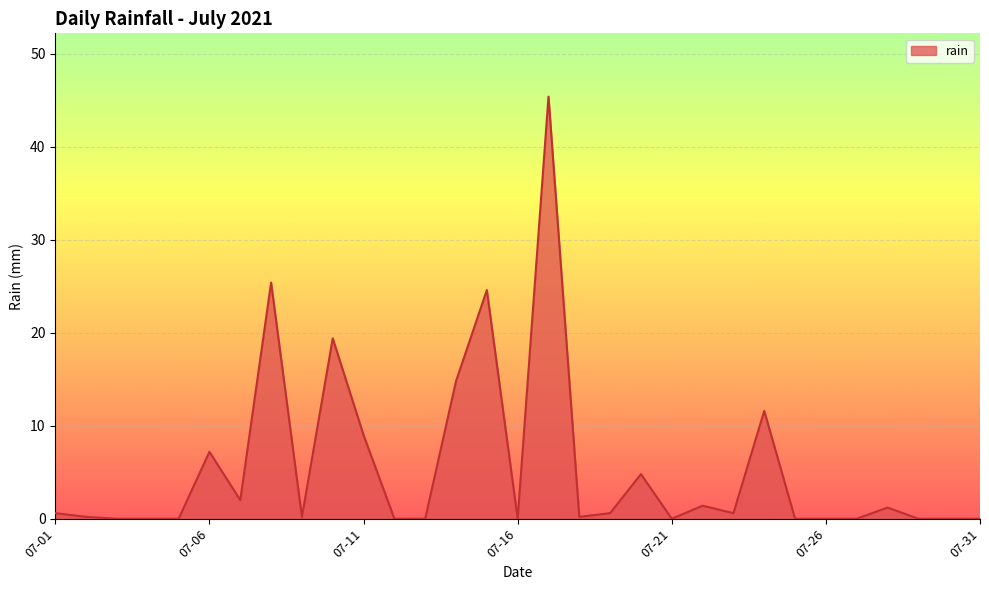

What is the difference between the maximum and minimum values?

45.4